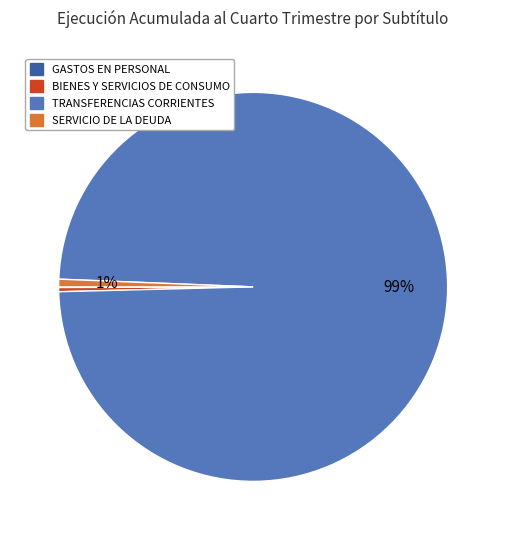

What is the majority slice?

TRANSFERENCIAS CORRIENTES